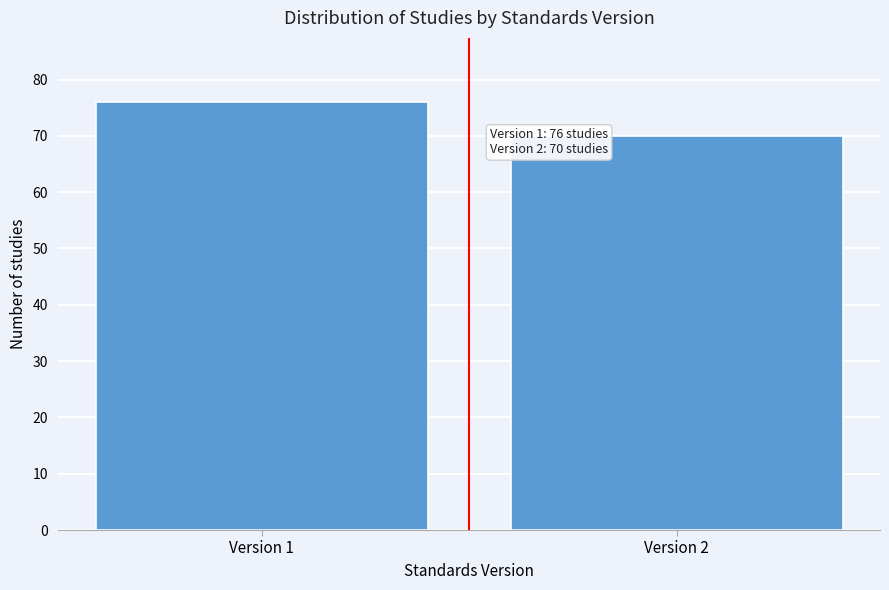

Reading left to right, transcribe all the data shown in this chart.

76	70